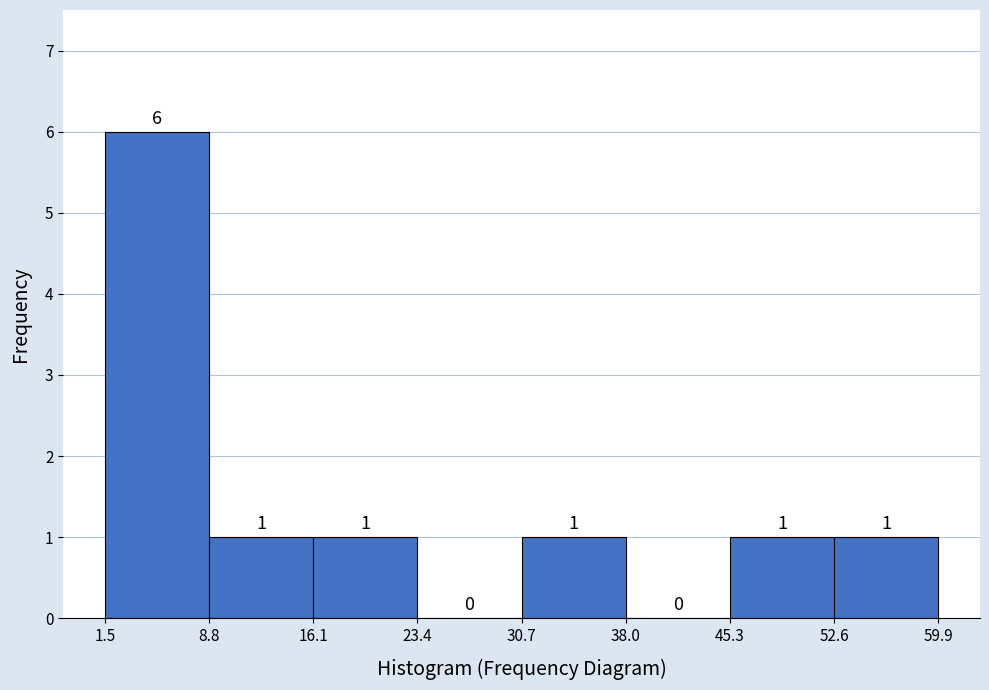

Reading left to right, transcribe this chart: for each bar, give the range it covers on the x-axis and its height.

1.5 to 8.8: 6
8.8 to 16.1: 1
16.1 to 23.4: 1
23.4 to 30.7: 0
30.7 to 38.0: 1
38.0 to 45.3: 0
45.3 to 52.6: 1
52.6 to 59.9: 1